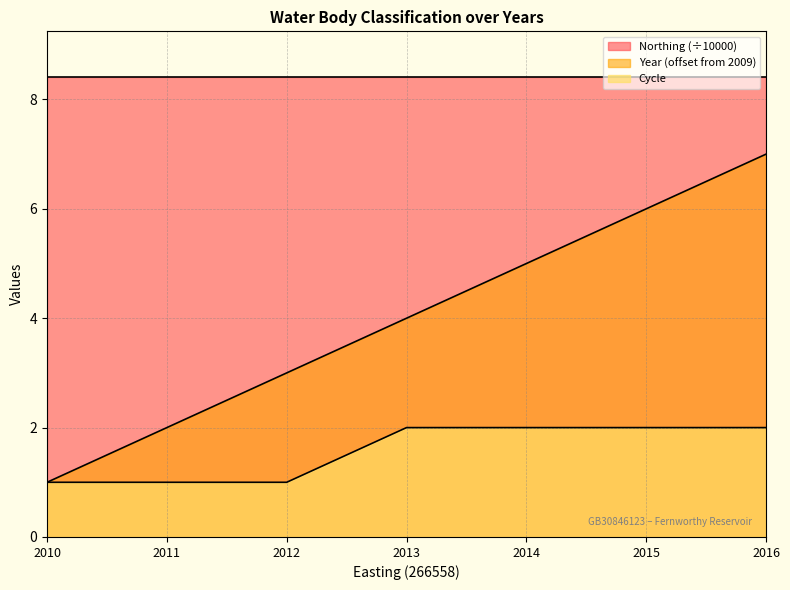

Which label corresponds to the largest value in the chart?

2016